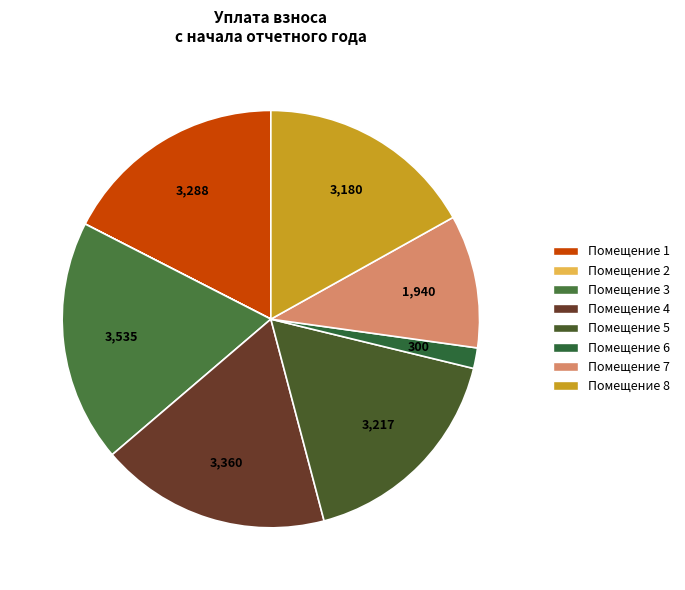

How many slices are in this pie chart?

8